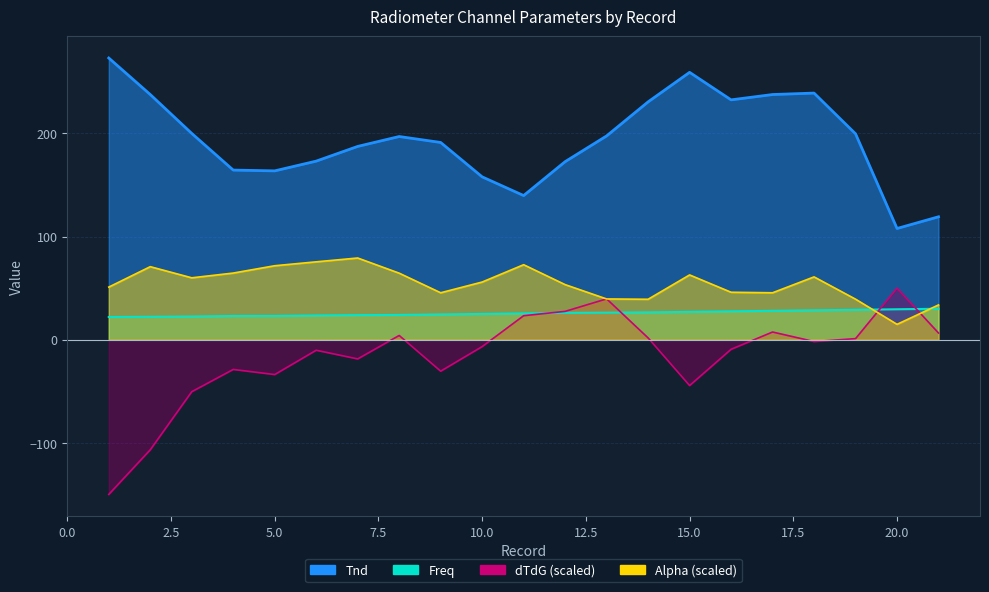

Rank the series at 7 from lowest to highest value.

dTdG_scaled, Freq, Alpha, Tnd